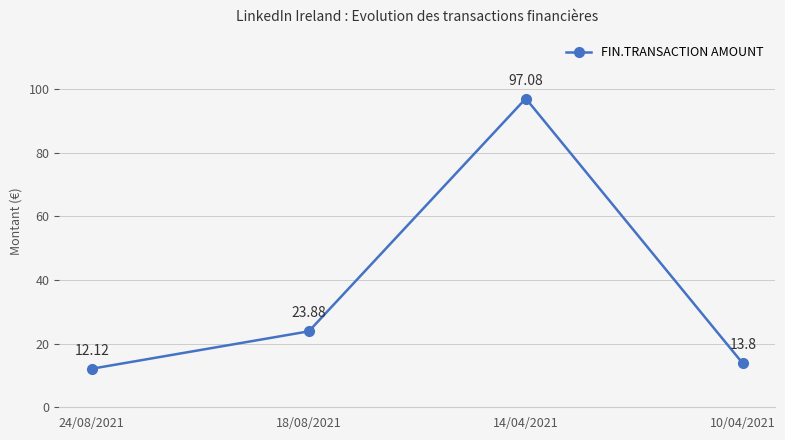

How many values are below 23?

2